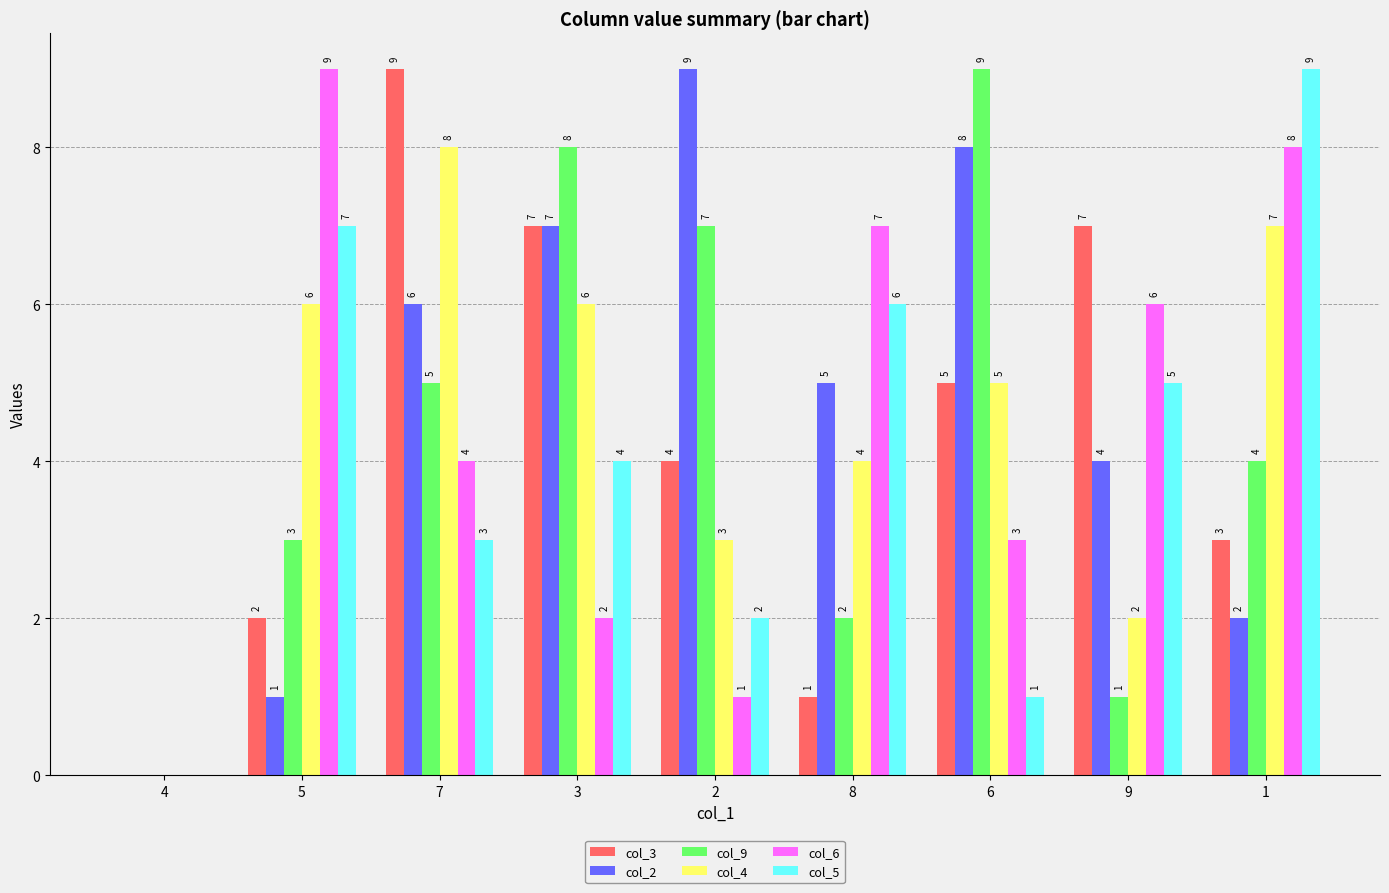

Which series has the largest total across all categories?

col_2